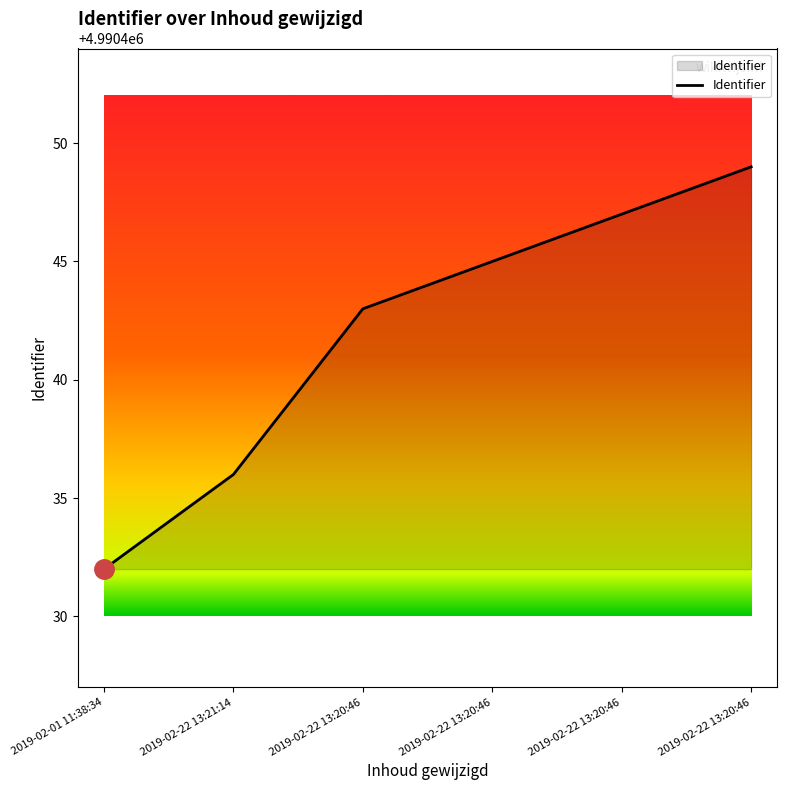

Does the chart display data point markers on the line(s)?

No